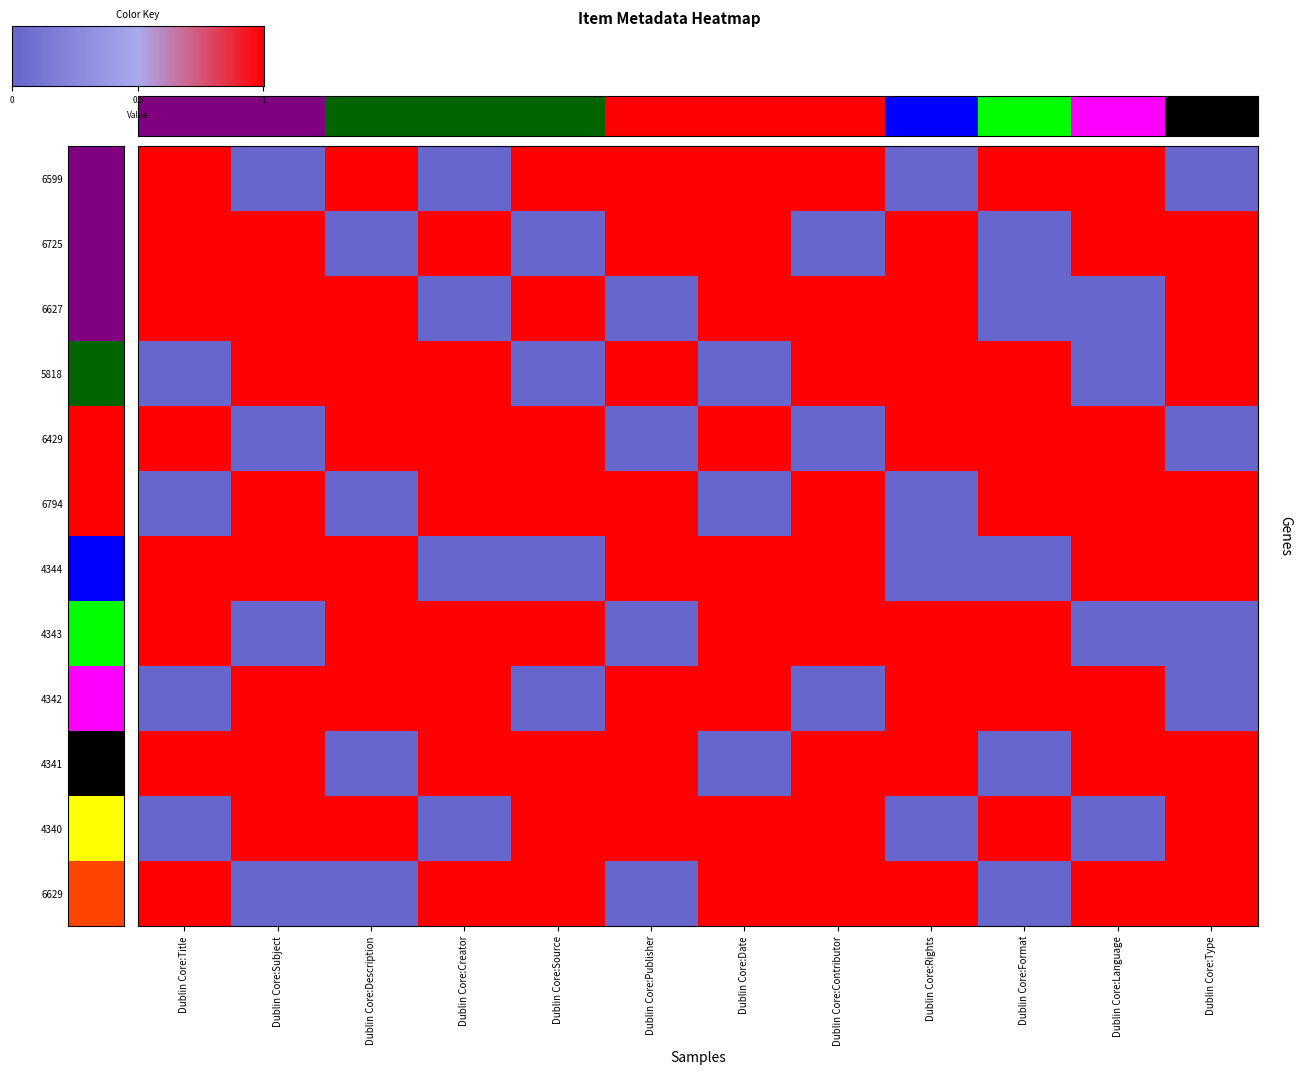

What is the greatest value displayed?

1